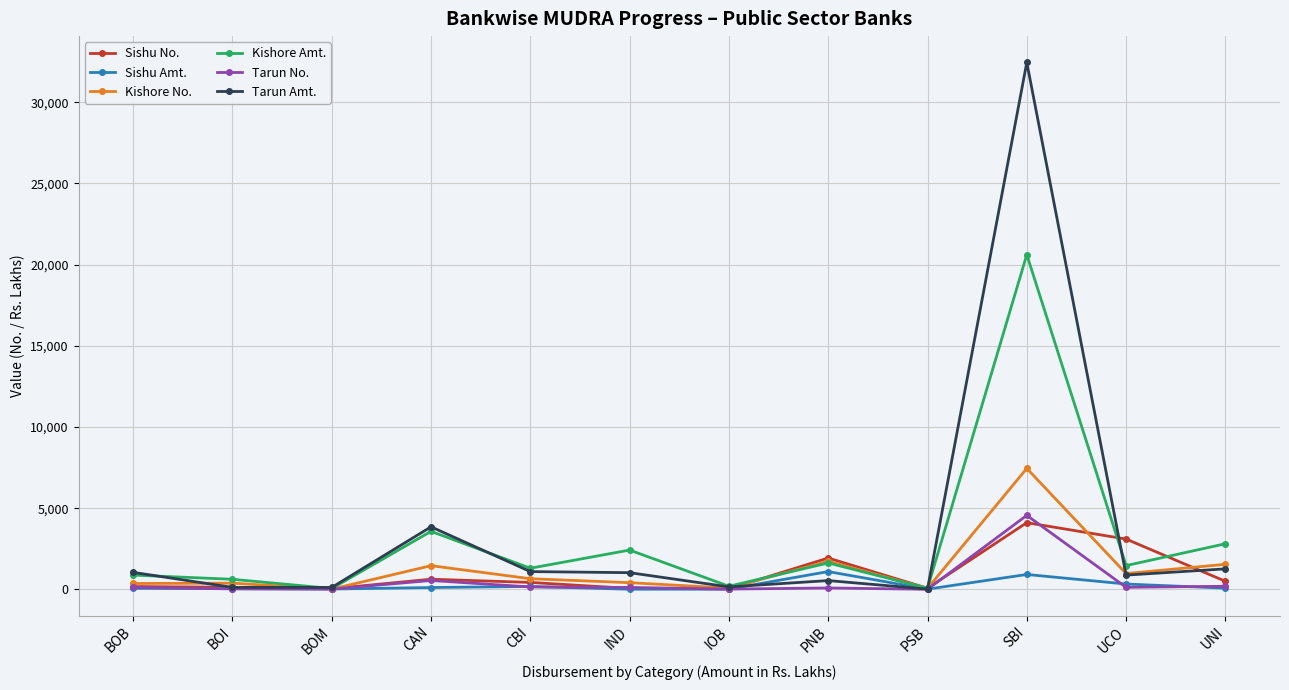

What is the value of the Kishore Amt. point at the 3rd from the left?

52.4